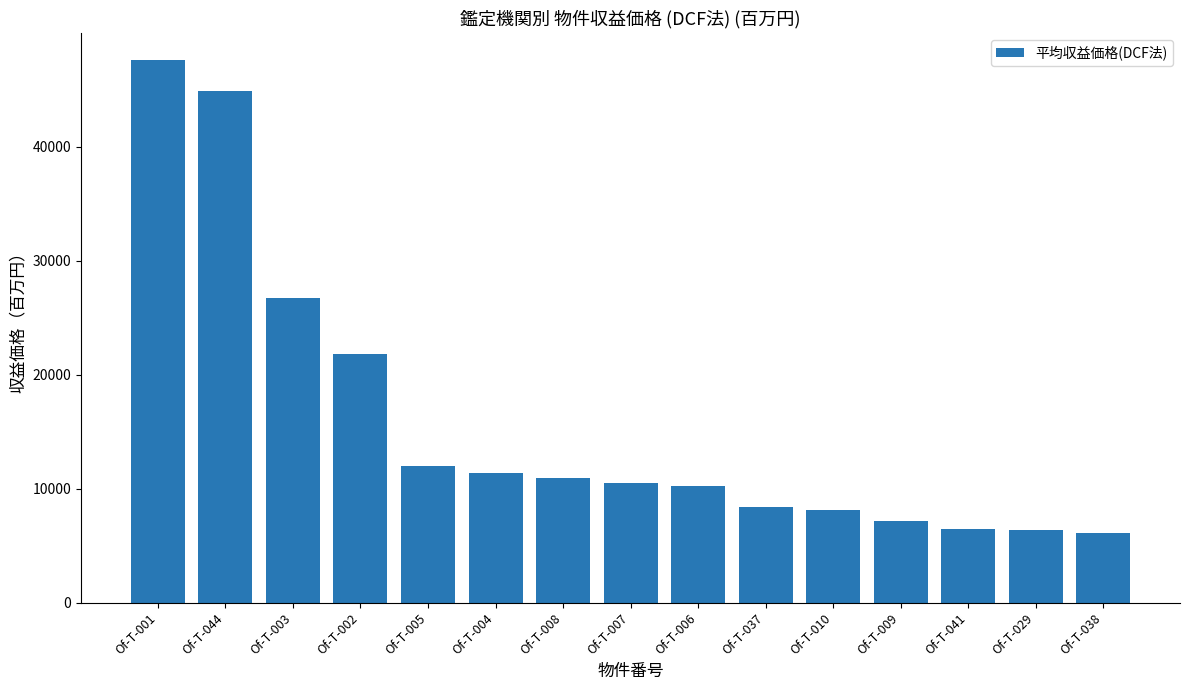

True or false: the data shows 19978 at Of-T-005.

False